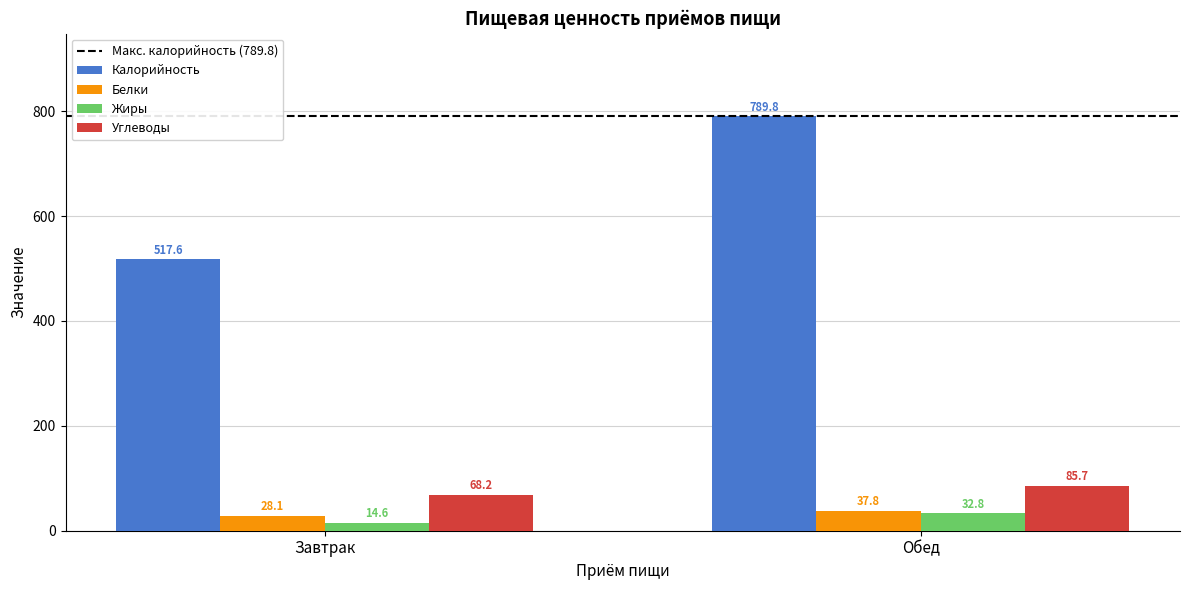

List the series in order of their peak value, highest first.

Калорийность, Углеводы, Белки, Жиры